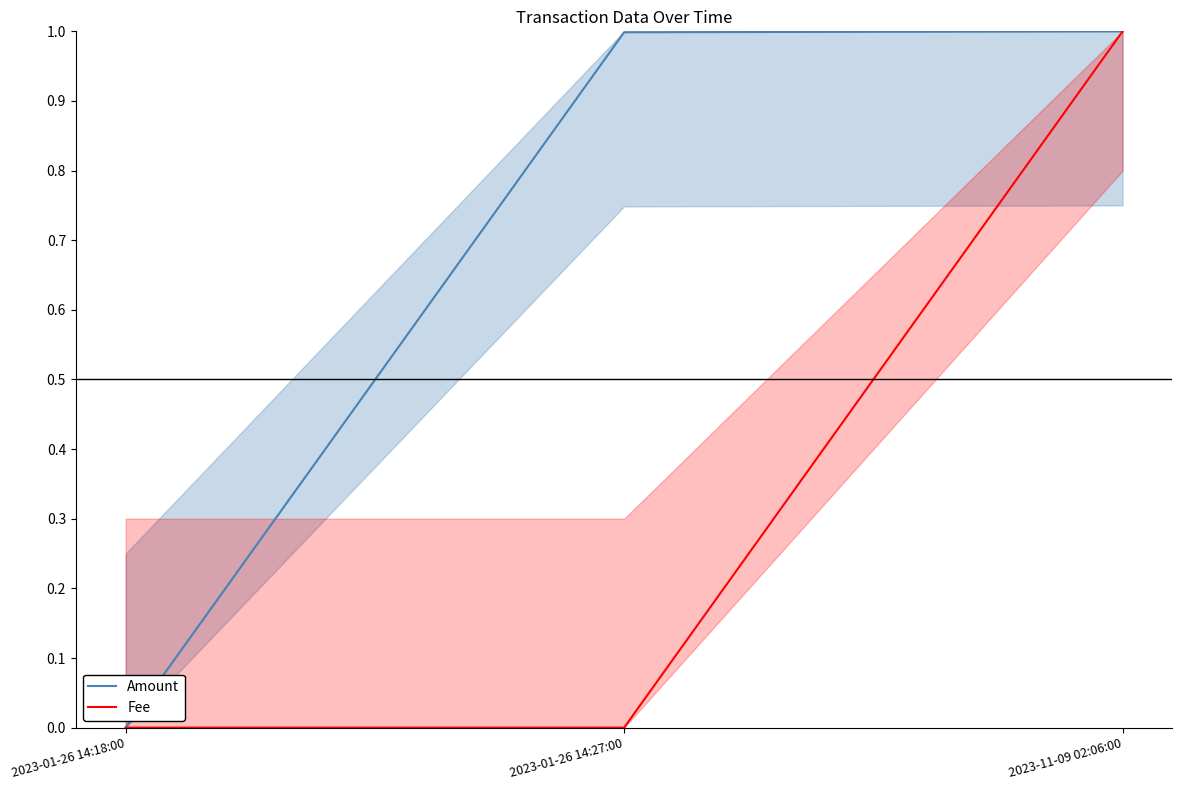

Rank the series by their average value, from lowest to highest.

Fee, Amount